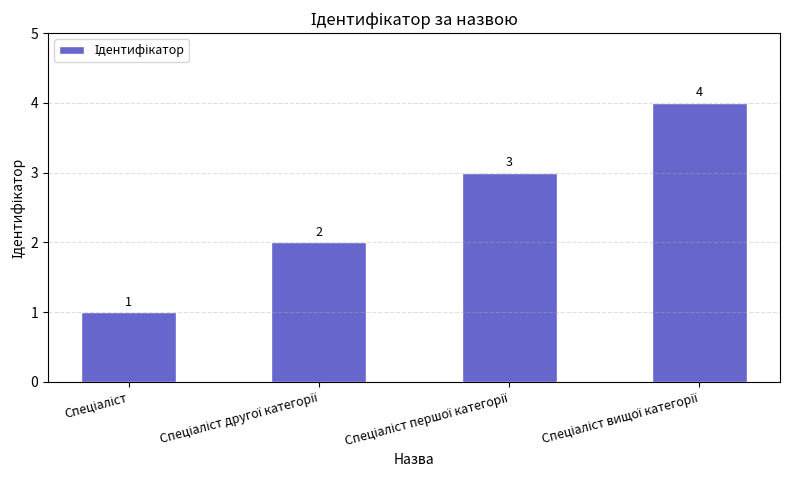

What is the maximum value shown in the chart?

4